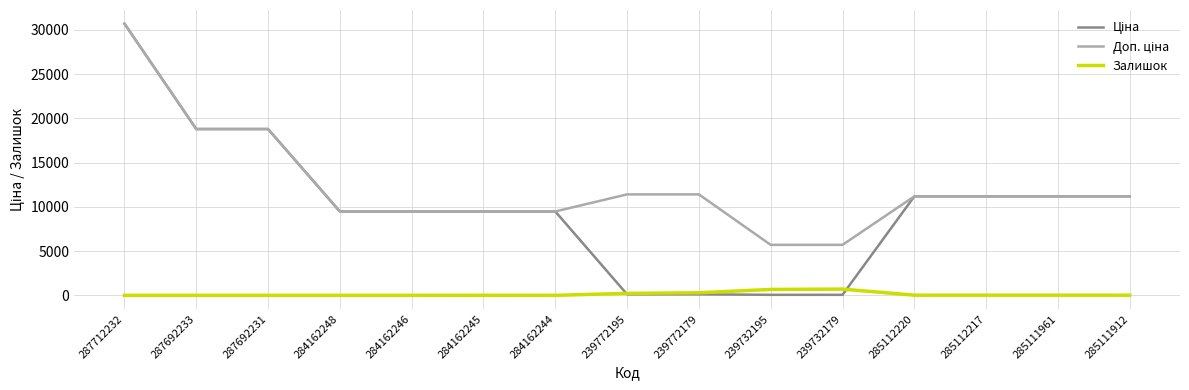

True or false: Залишок has a value of 218.0 at 239772195.

True